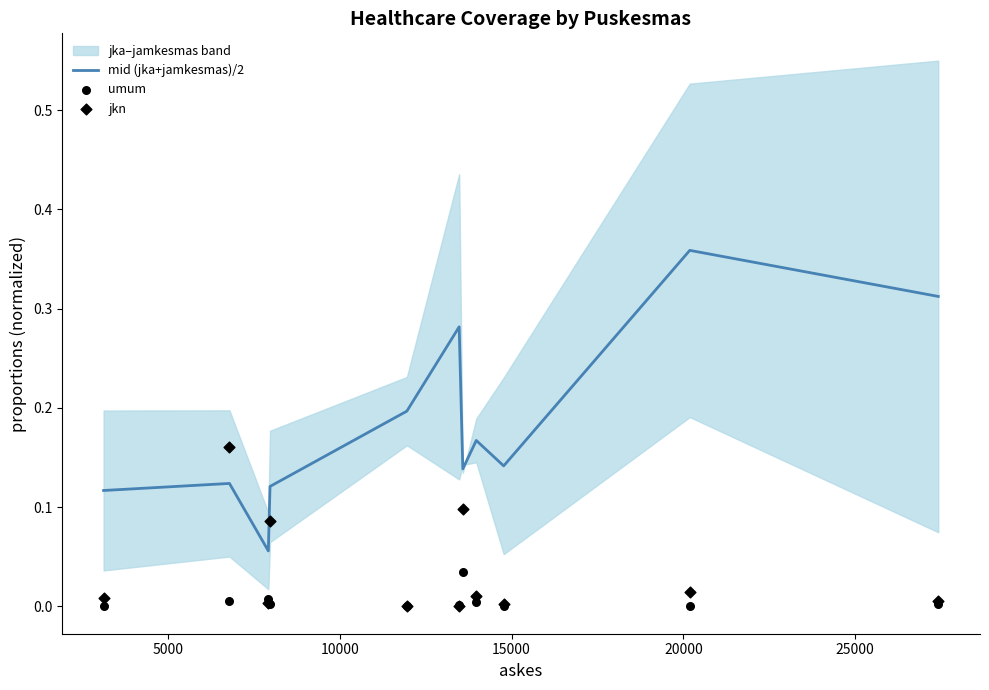

At how many categories does at least one series exceed 0?

11